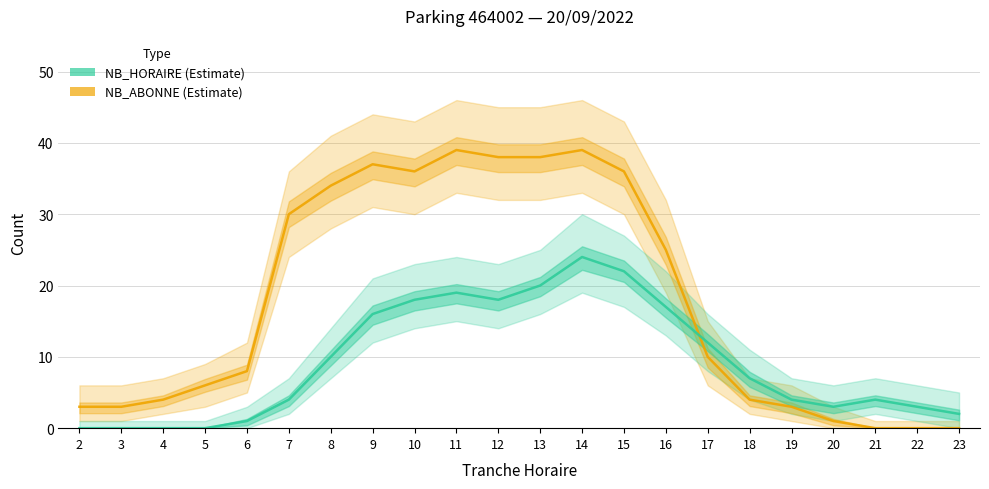

What is the difference between the NB_ABONNE values at 4 and 17?

6